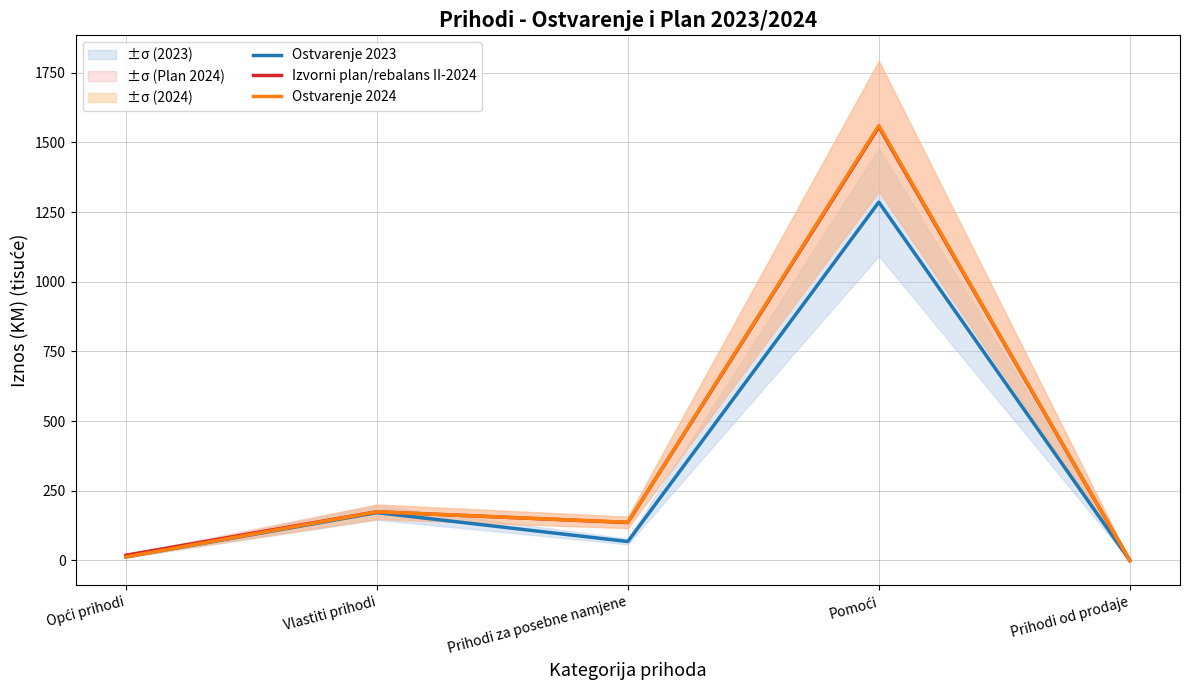

Which category has the highest value in the Ostvarenje 2024 series?

Pomoći